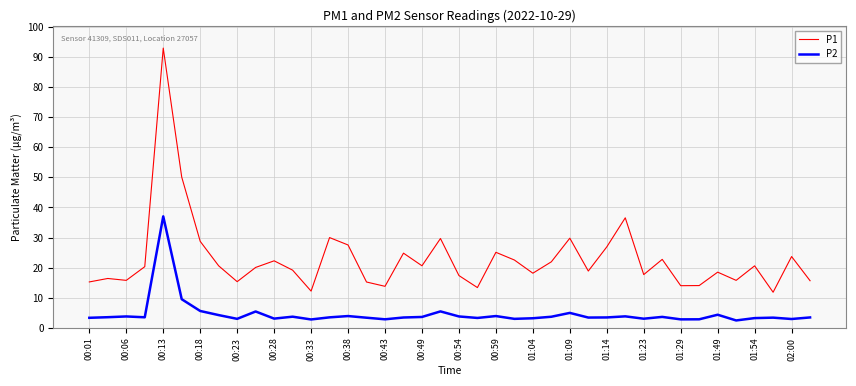

Which series has the largest range (max minus min)?

P1